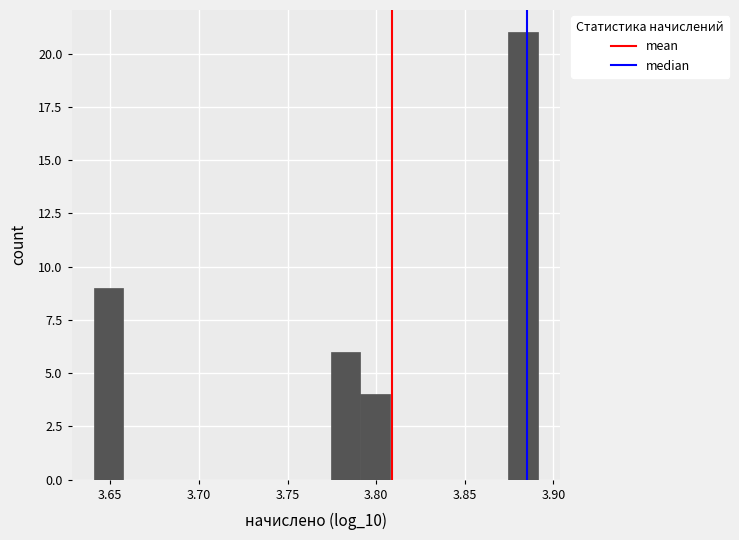

Read against the x-axis, roughly where is the centre of the tallest bar?

3.885